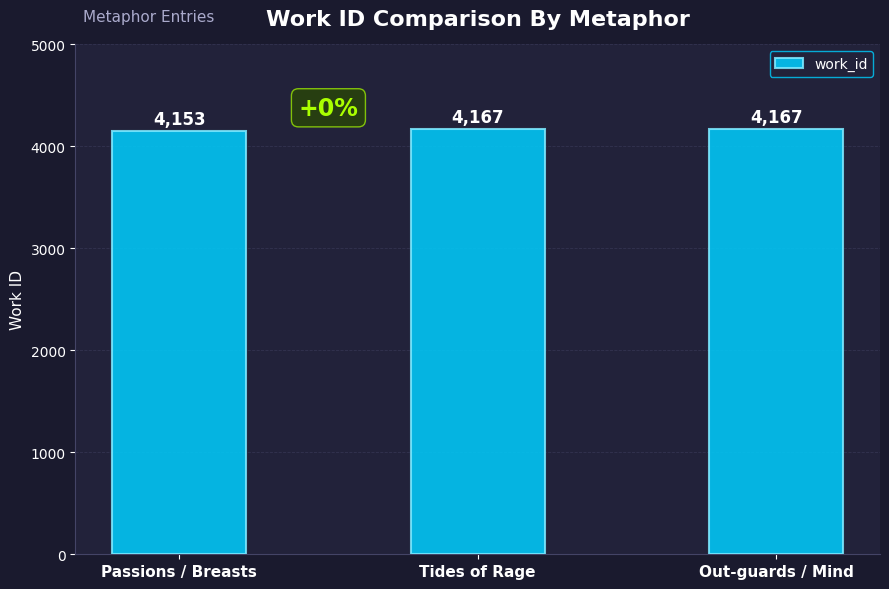

Reading left to right, what are all the values shown in this chart?

Passions / Breasts=4153	Tides of Rage=4167	Out-guards / Mind=4167